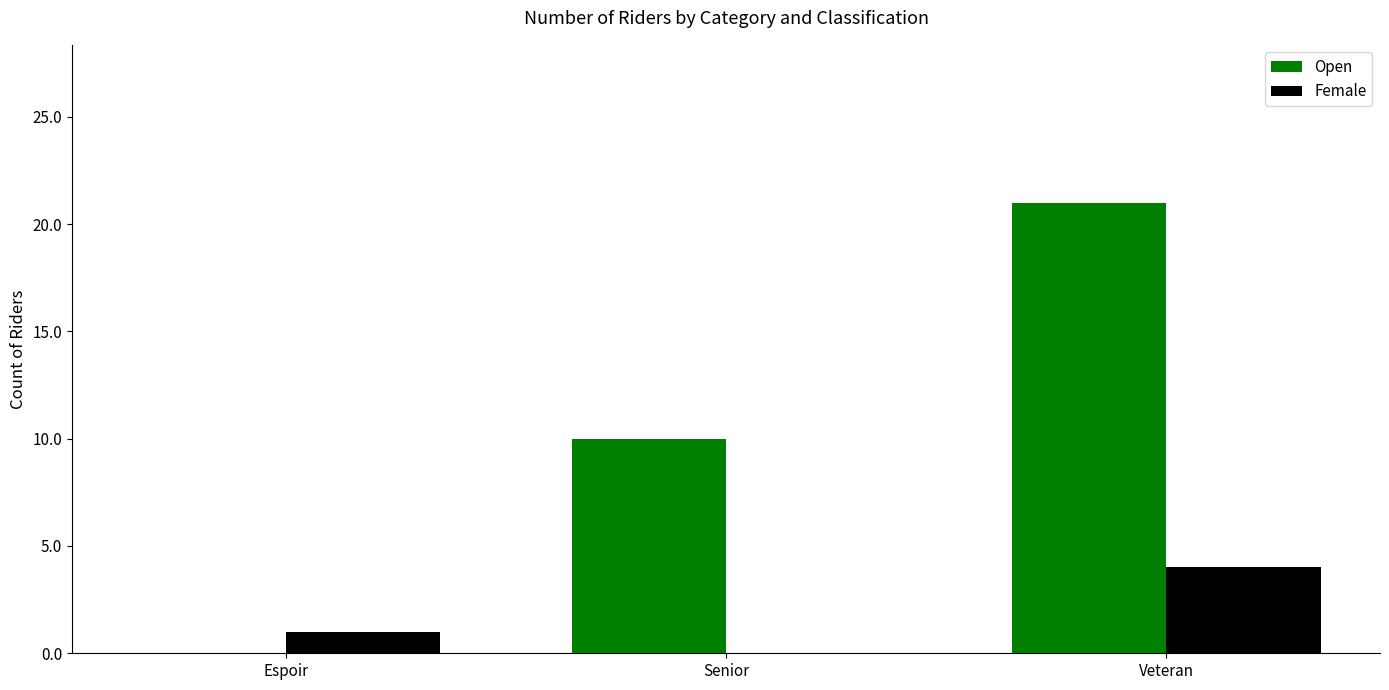

Read the Open value at Veteran, to the nearest 10.

20